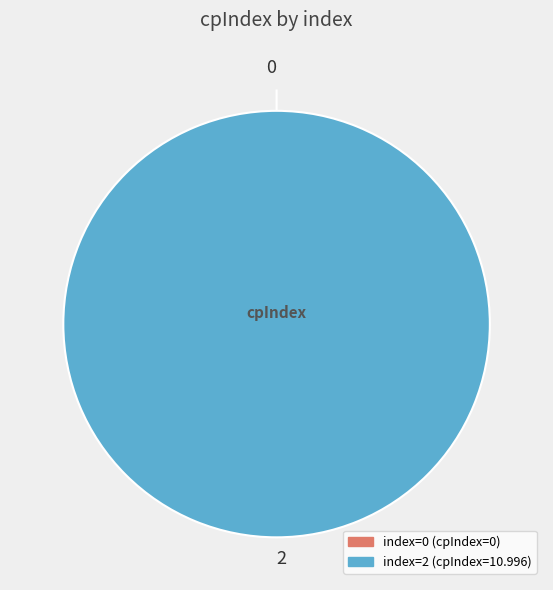

True or false: 2 accounts for 99% of the total.

False